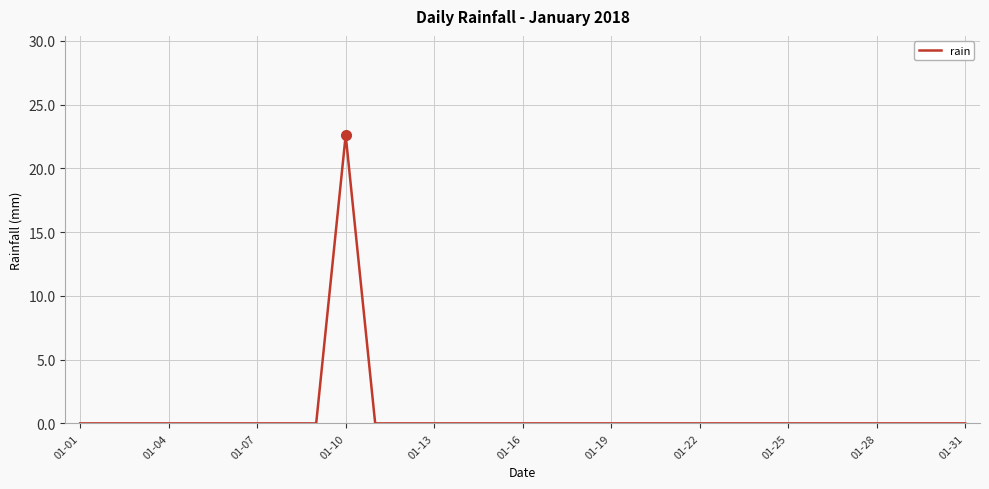

What is the greatest value displayed?

22.6